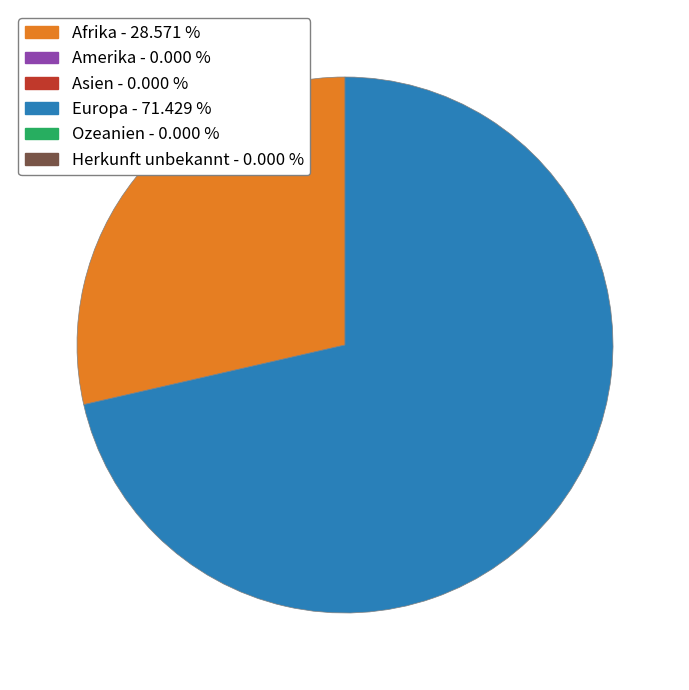

Is there a majority slice in this chart?

Yes